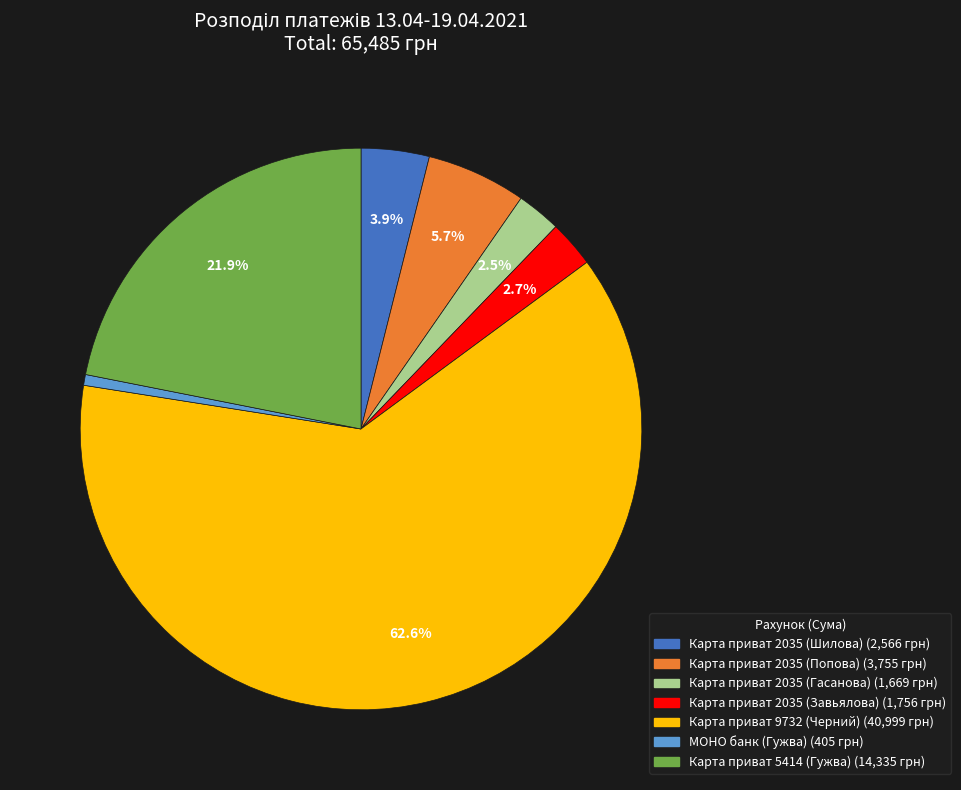

Which category accounts for the majority?

Карта приват 9732 (Черний)